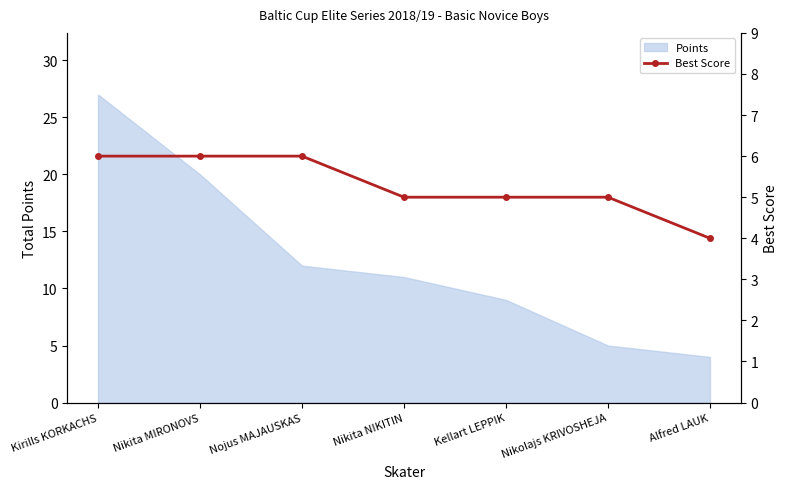

What is the highest value of the Points series?

27